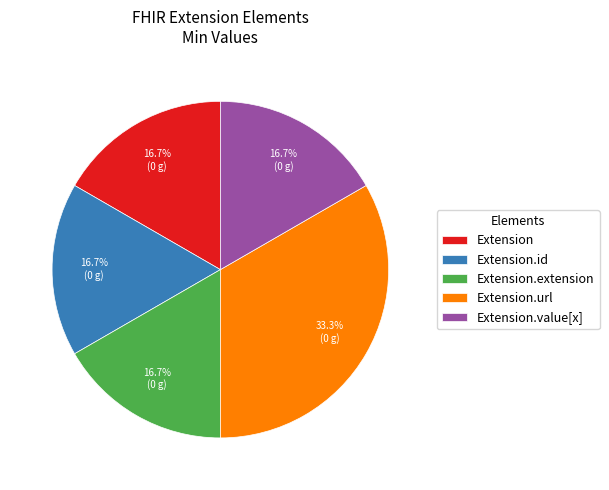

The Extension.value[x] slice represents 1% of the pie. True or false?

False